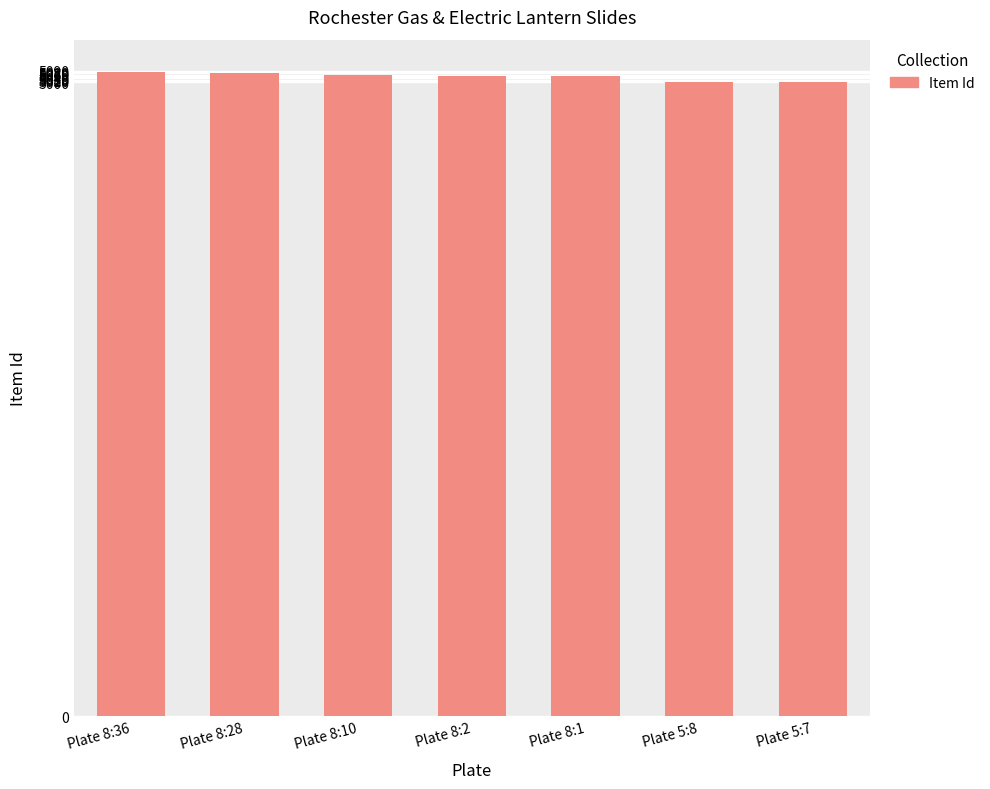

The chart shows a value of 5055 at Plate 8:10. True or false?

True